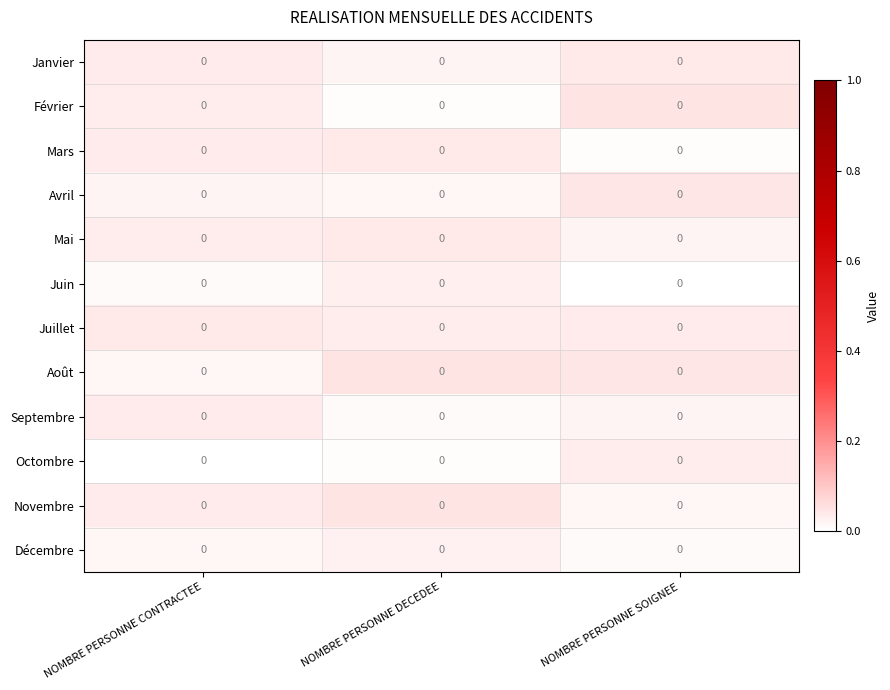

What is the sum of all Mars values?

0.1